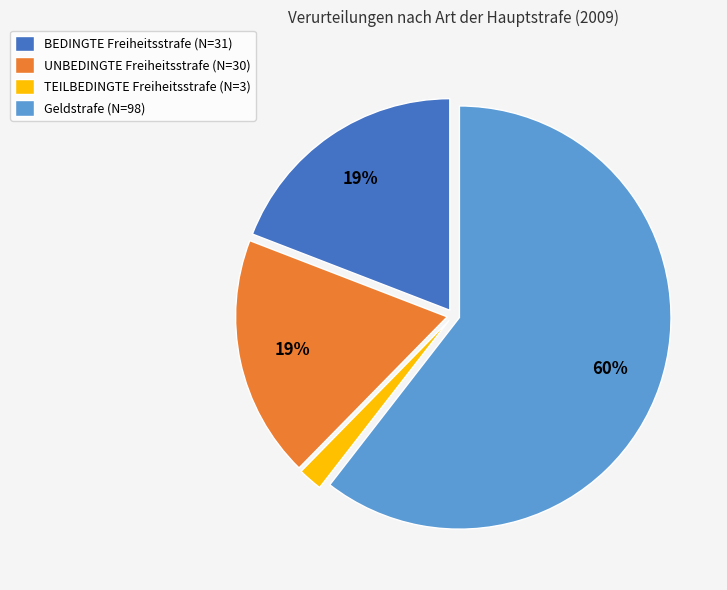

Which category accounts for the majority?

Geldstrafe